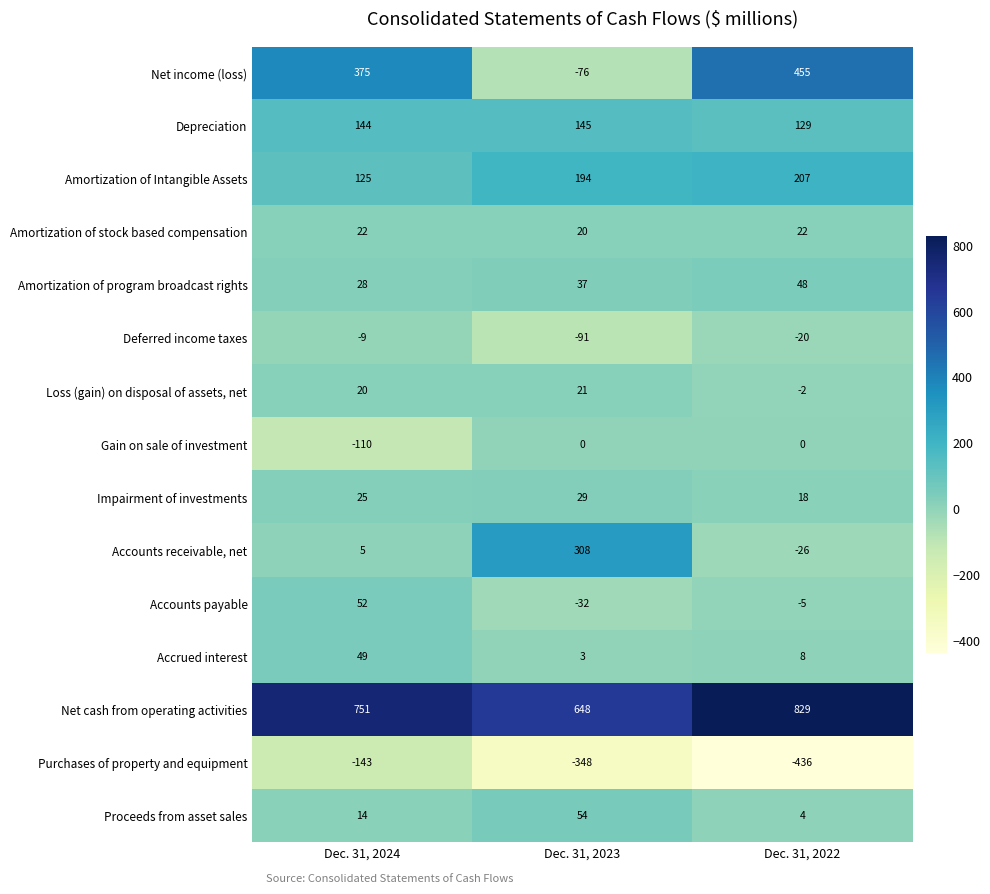

Which series changed the most between Dec. 31, 2024 and Dec. 31, 2022?

Purchases of property and equipment